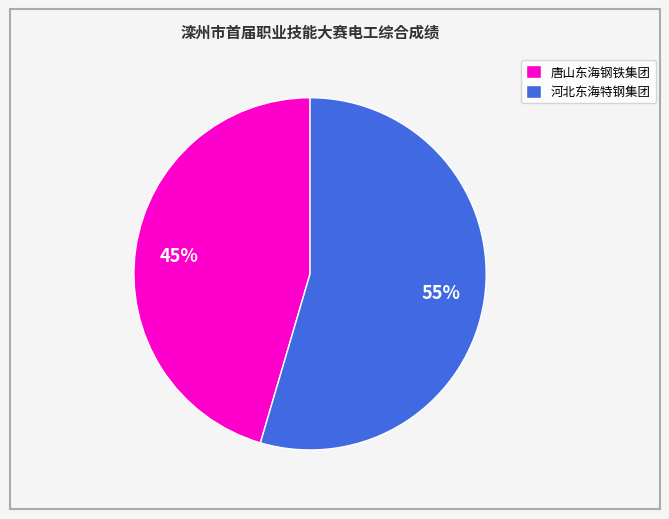

Combined, do 河北东海特钢集团 and 唐山东海钢铁集团 account for over 50%?

Yes